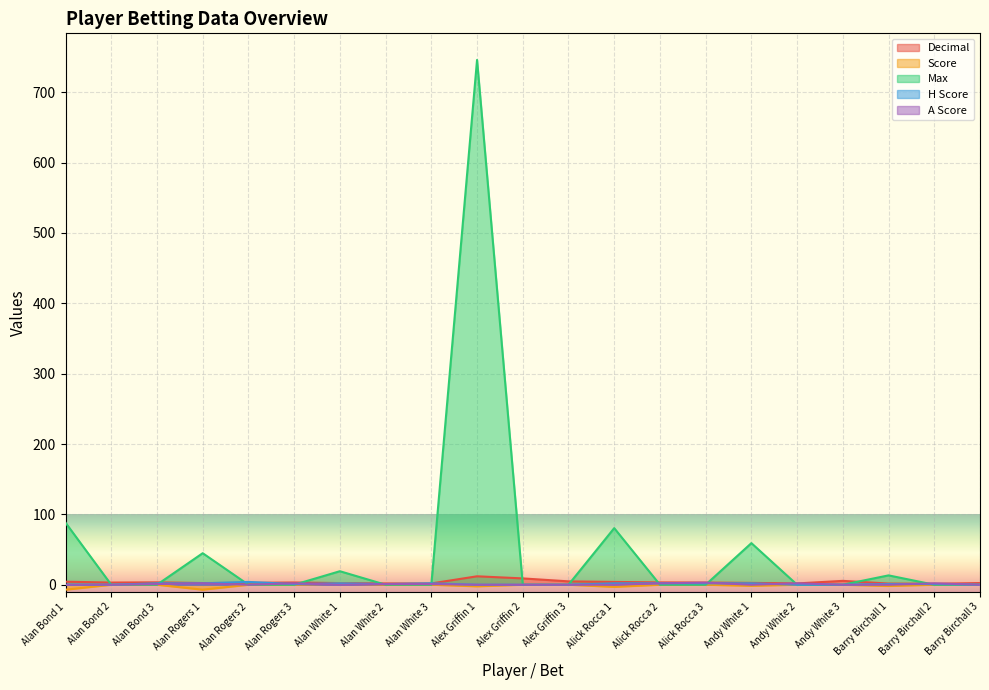

At which label does A Score reach its peak?

Alick Rocca 3